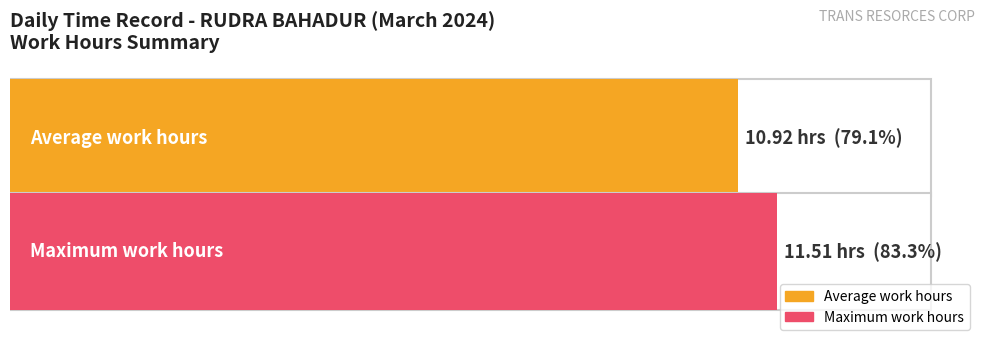

How many series are shown in this chart?

2